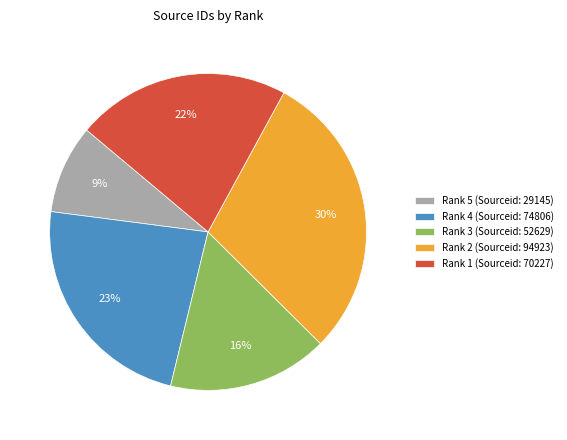

Rank the categories by value from highest to lowest.

Rank 2 (Sourceid: 94923), Rank 4 (Sourceid: 74806), Rank 1 (Sourceid: 70227), Rank 3 (Sourceid: 52629), Rank 5 (Sourceid: 29145)